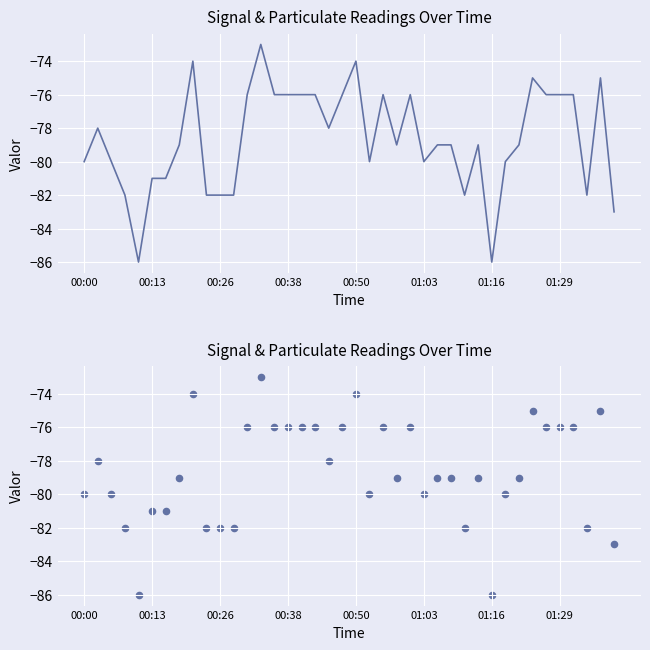

Between 30 and 13, which is larger?

13